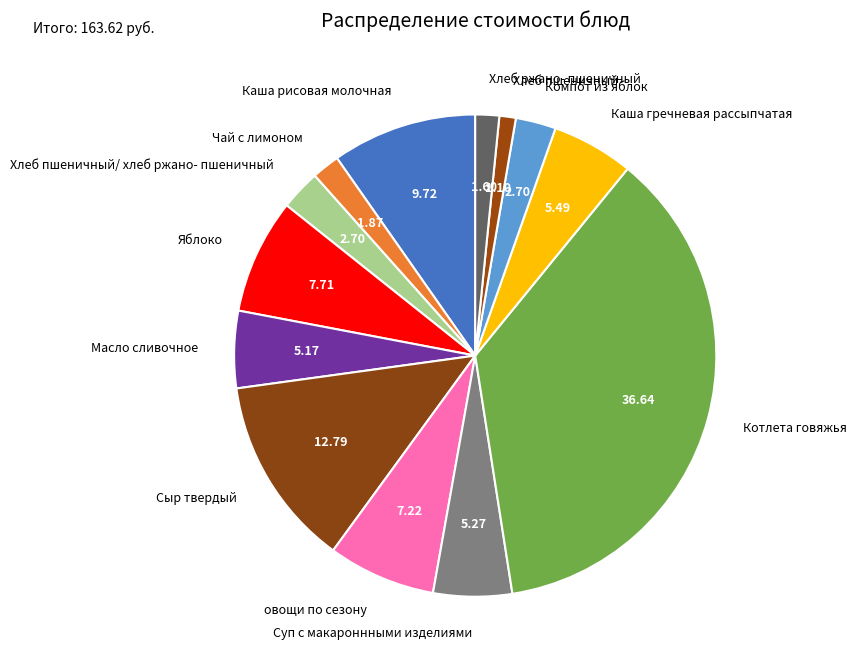

What is the largest slice in the pie chart?

Котлета говяжья